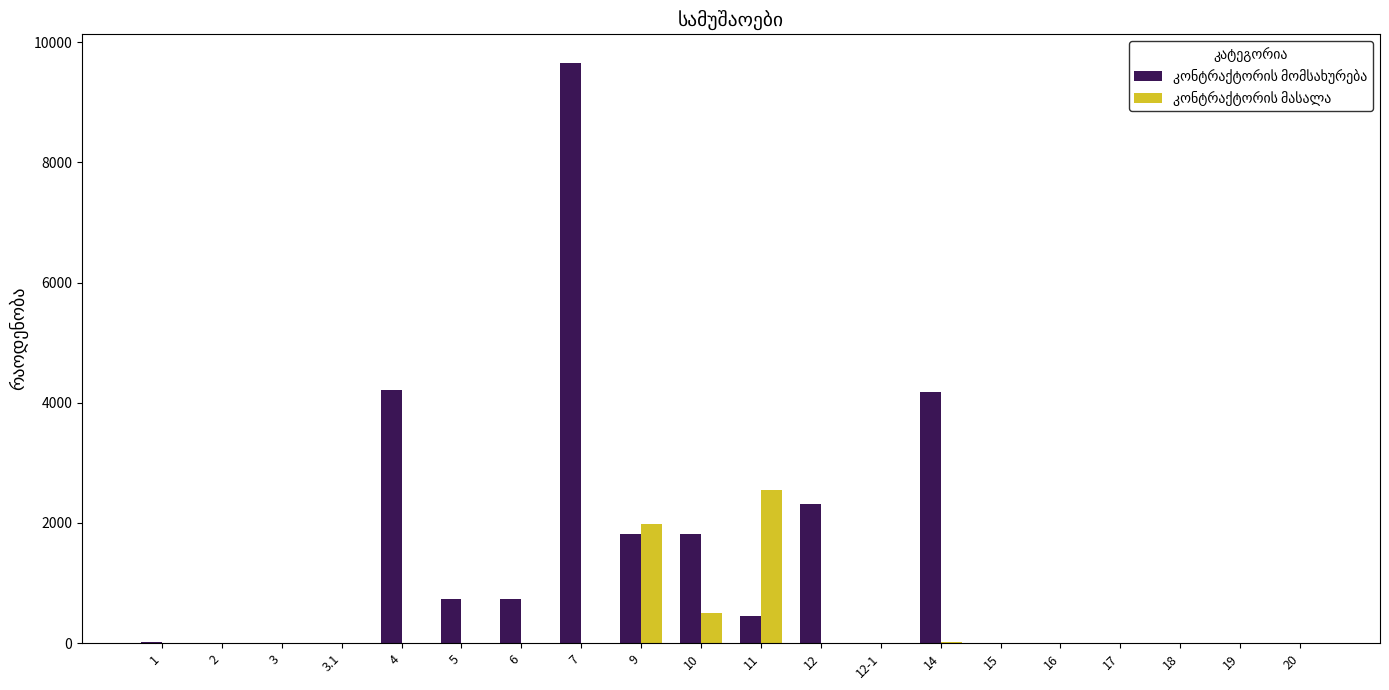

At which category does the chart reach its peak across all series?

7